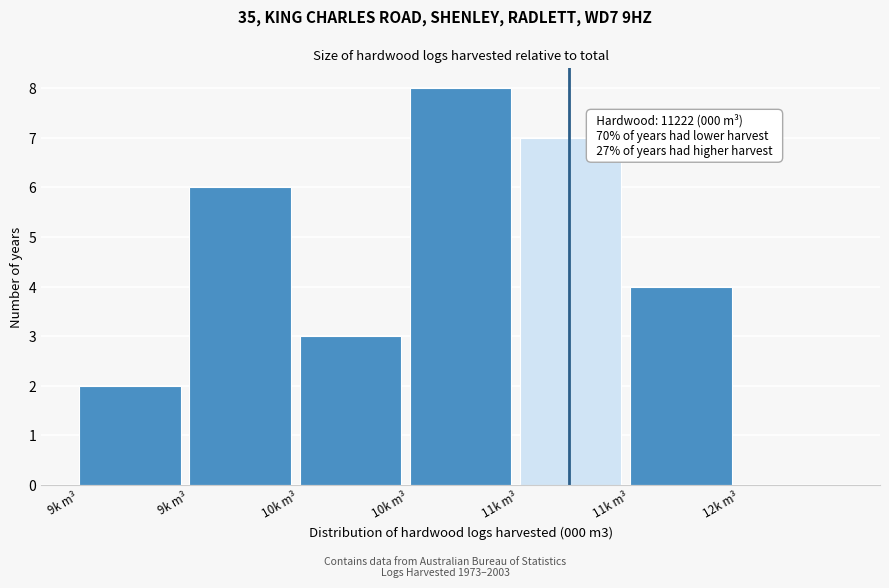

How many series are shown in this chart?

1